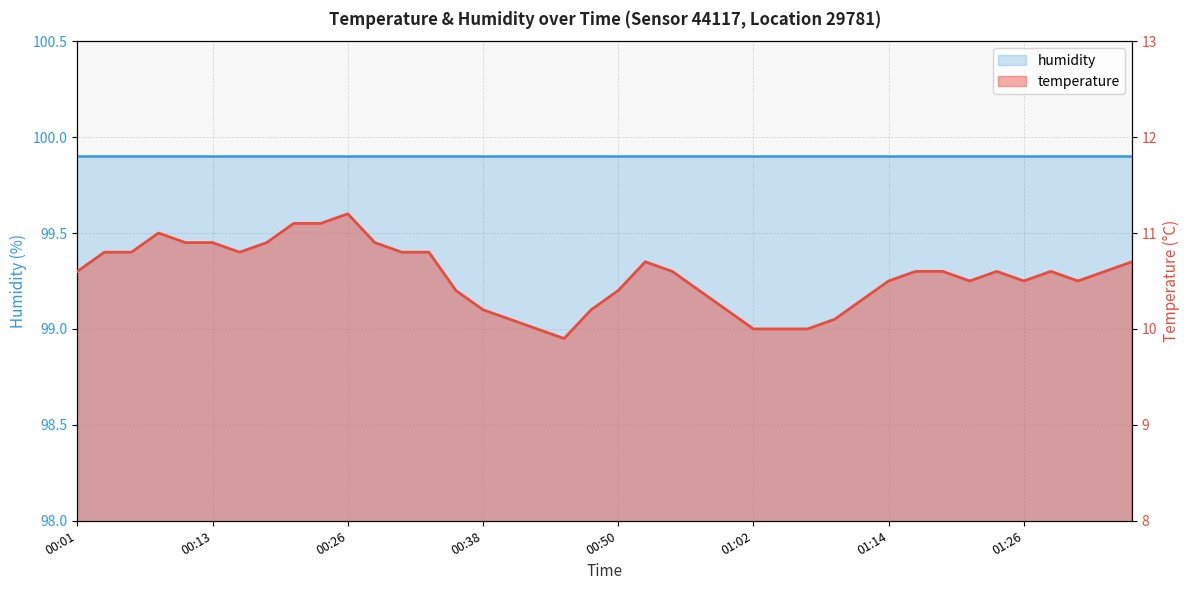

At which label does the data first exceed 10?

00:01